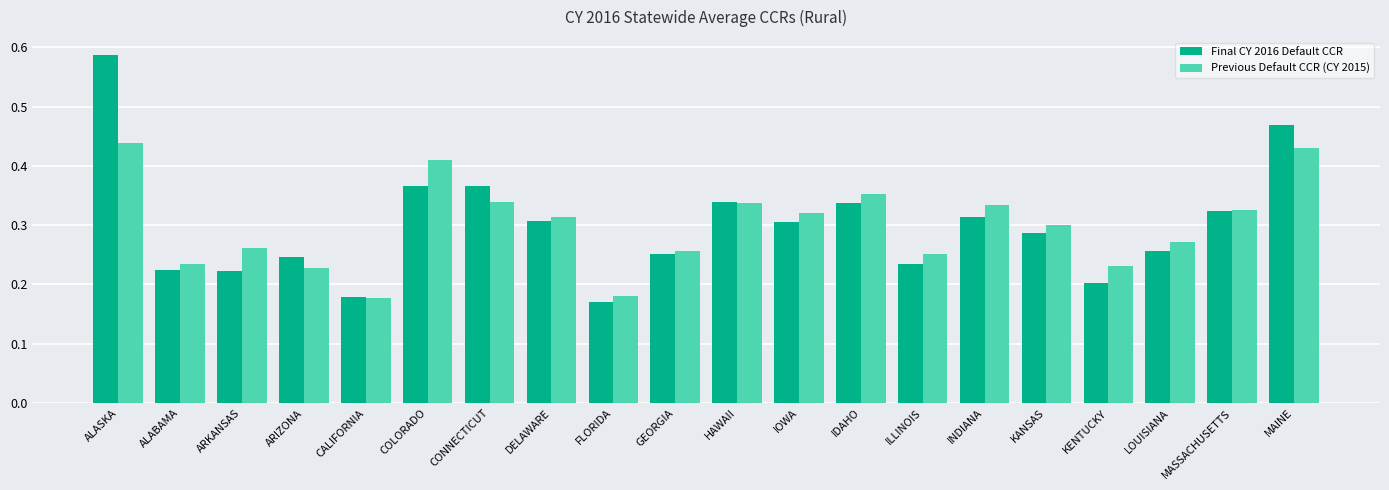

What are all the series names shown in the legend?

Final CY 2016 Default CCR, Previous Default CCR (CY 2015)